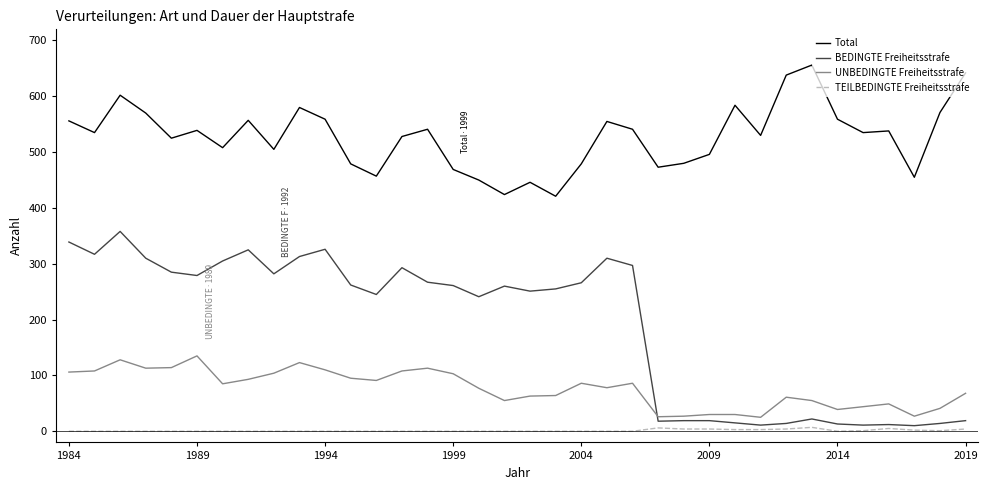

Which series has the largest range (max minus min)?

BEDINGTE Freiheitsstrafe